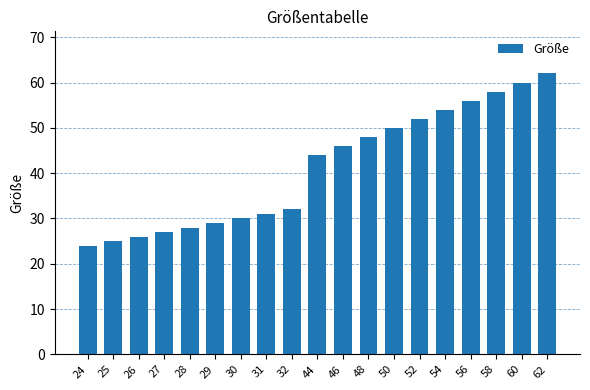

List the labels in order of value, smallest first.

24, 25, 26, 27, 28, 29, 30, 31, 32, 44, 46, 48, 50, 52, 54, 56, 58, 60, 62